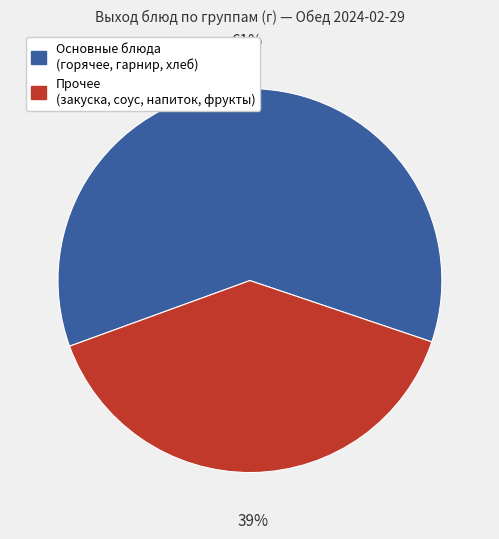

To the nearest percent, what is the average slice percentage?

50%